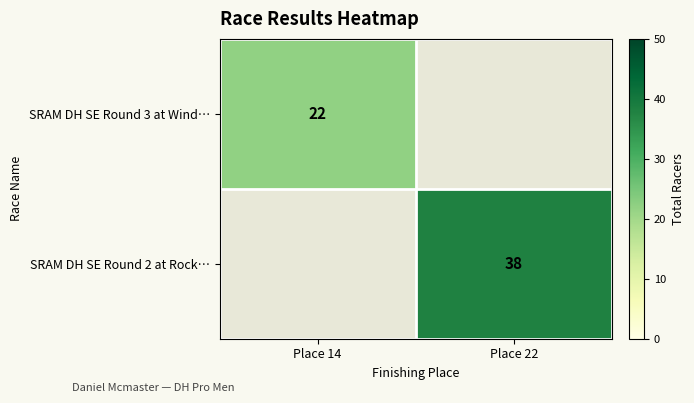

The value of SRAM DH SE Round 3 at Wind… at Place 14 is 22. True or false?

True